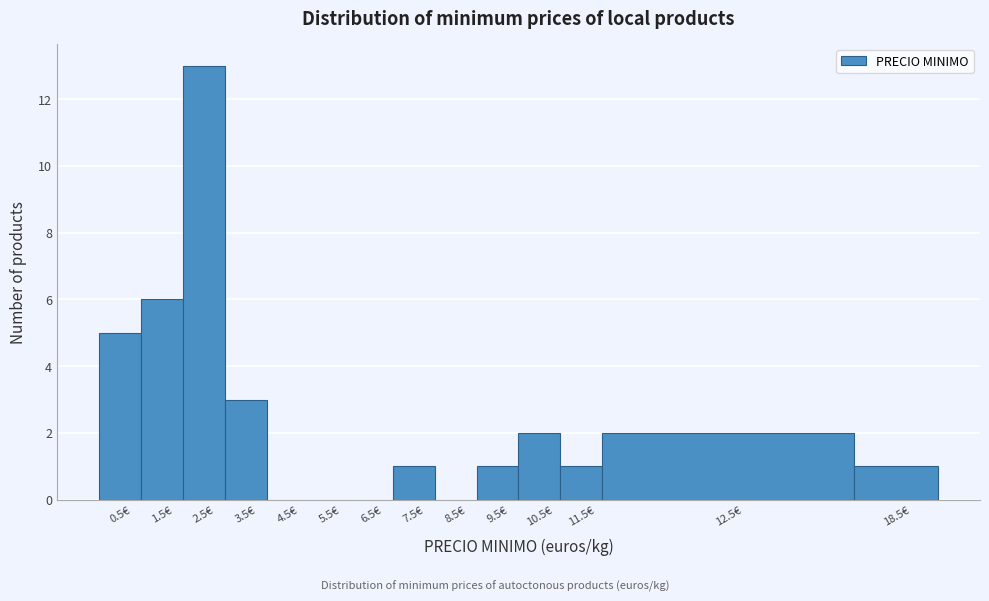

Reading left to right, extract all data points from this chart.

0.5€=5	1.5€=6	2.5€=13	3.5€=3	4.5€=0	5.5€=0	6.5€=0	7.5€=1	8.5€=0	9.5€=1	10.5€=2	11.5€=1	12.5€=2	18.5€=1